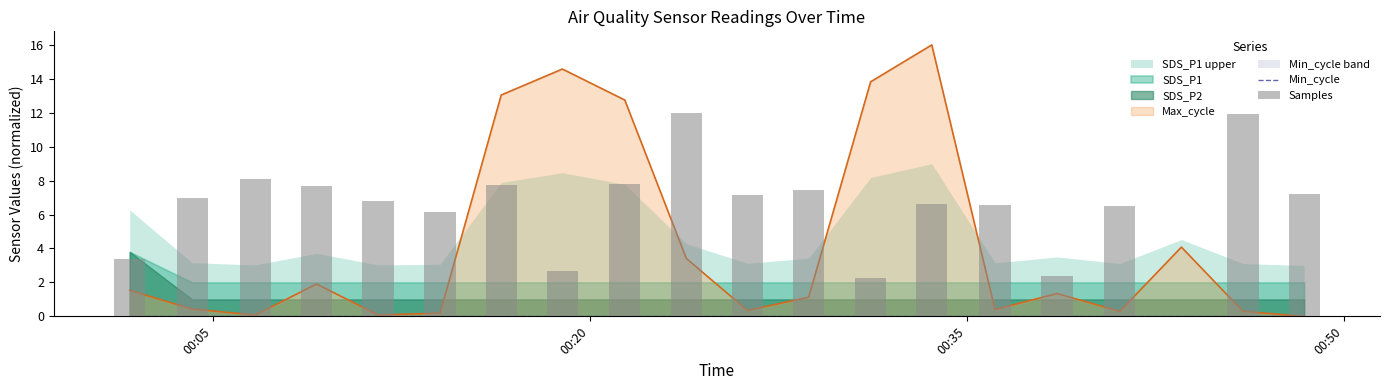

At which label does Min_cycle reach its minimum?

00:05